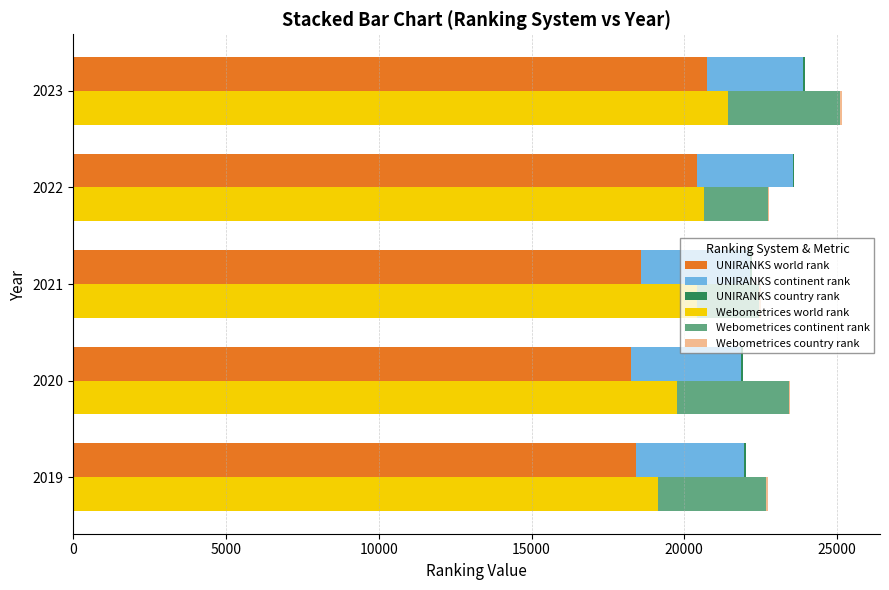

What is the average value of the UNIRANKS country rank series?

56